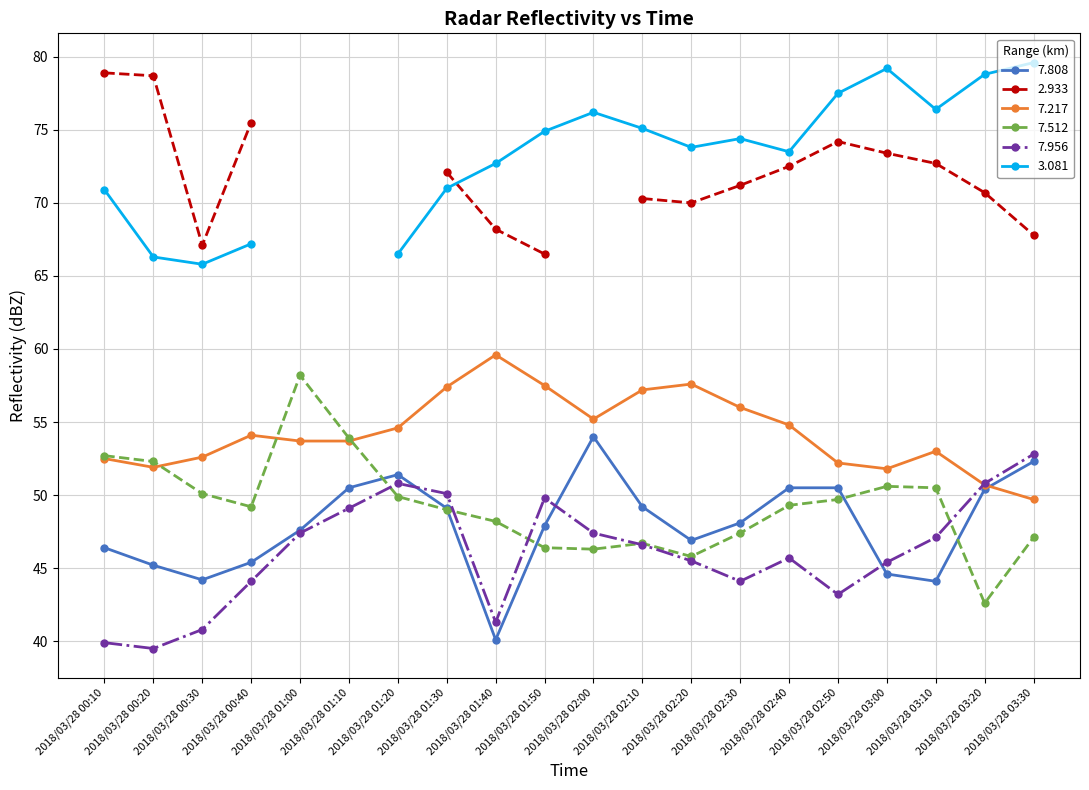

What position from the right is 2018/03/28 00:20?

19